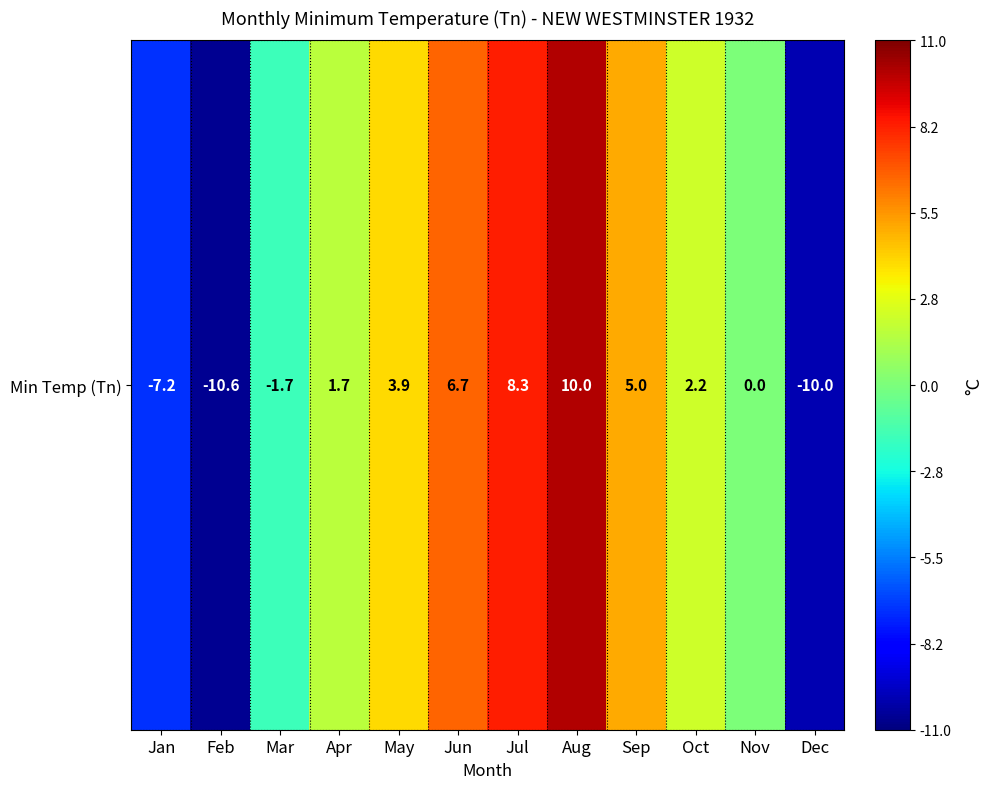

List the labels in order of value, largest first.

Aug, Jul, Jun, Sep, May, Oct, Apr, Nov, Mar, Jan, Dec, Feb